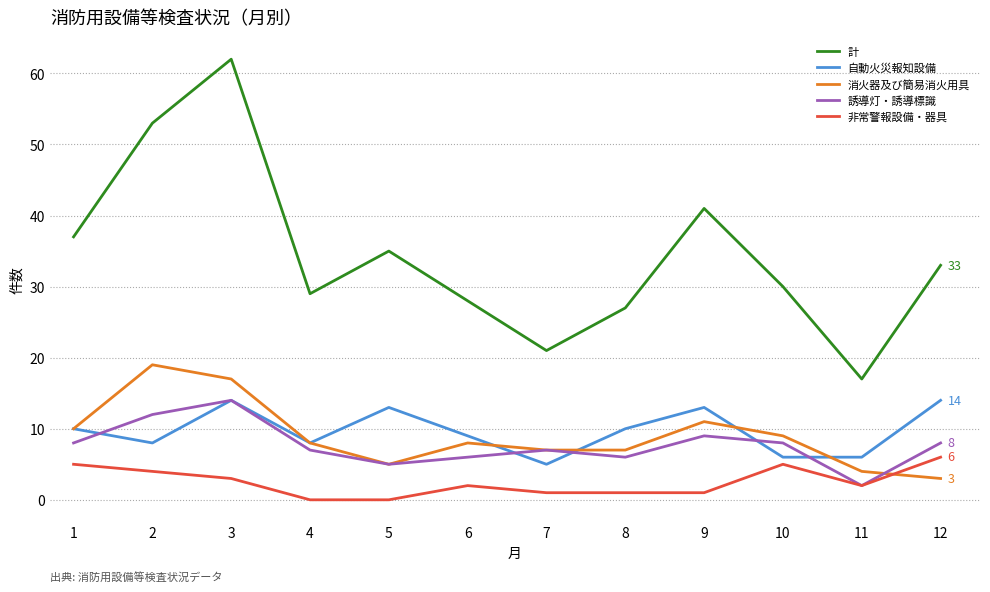

Which category has the lowest value in the 自動火災報知設備 series?

7